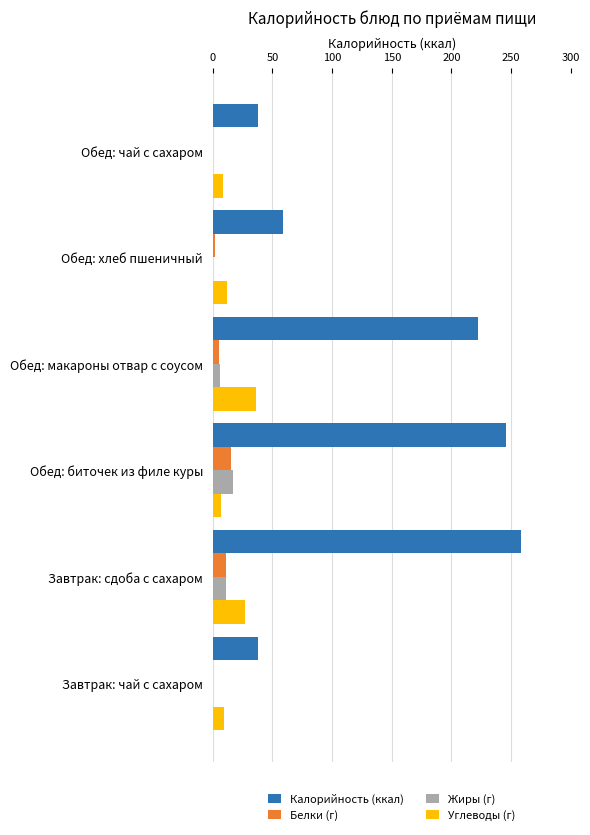

What is the approximate value of Белки (г) at Завтрак: сдоба с сахаром?

11.0